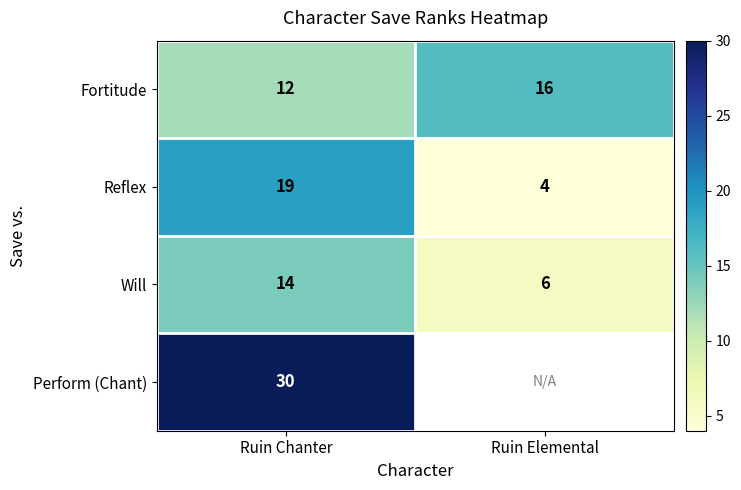

The value of Will at Ruin Chanter is 9.1. True or false?

False